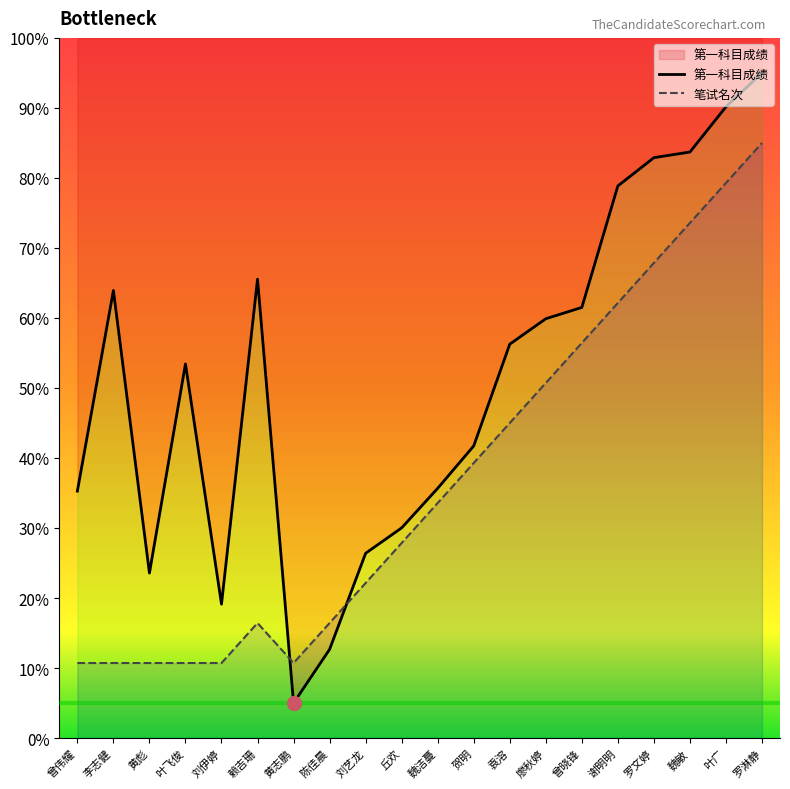

What is the total value across all series at 罗淋静?

180.0